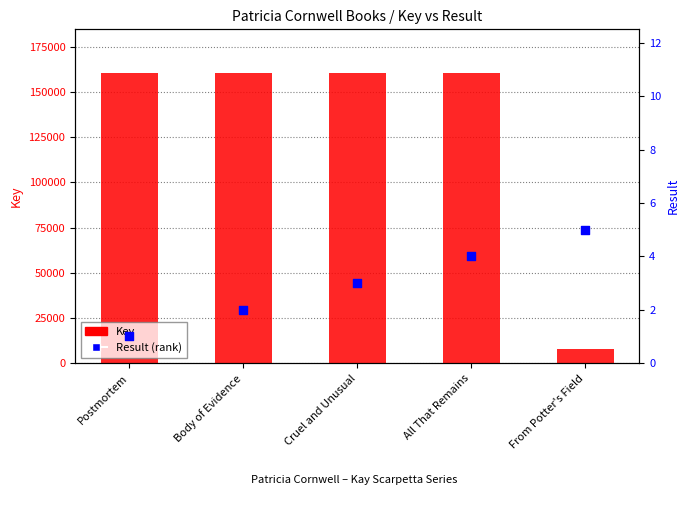

At how many categories does at least one series exceed 107993?

4